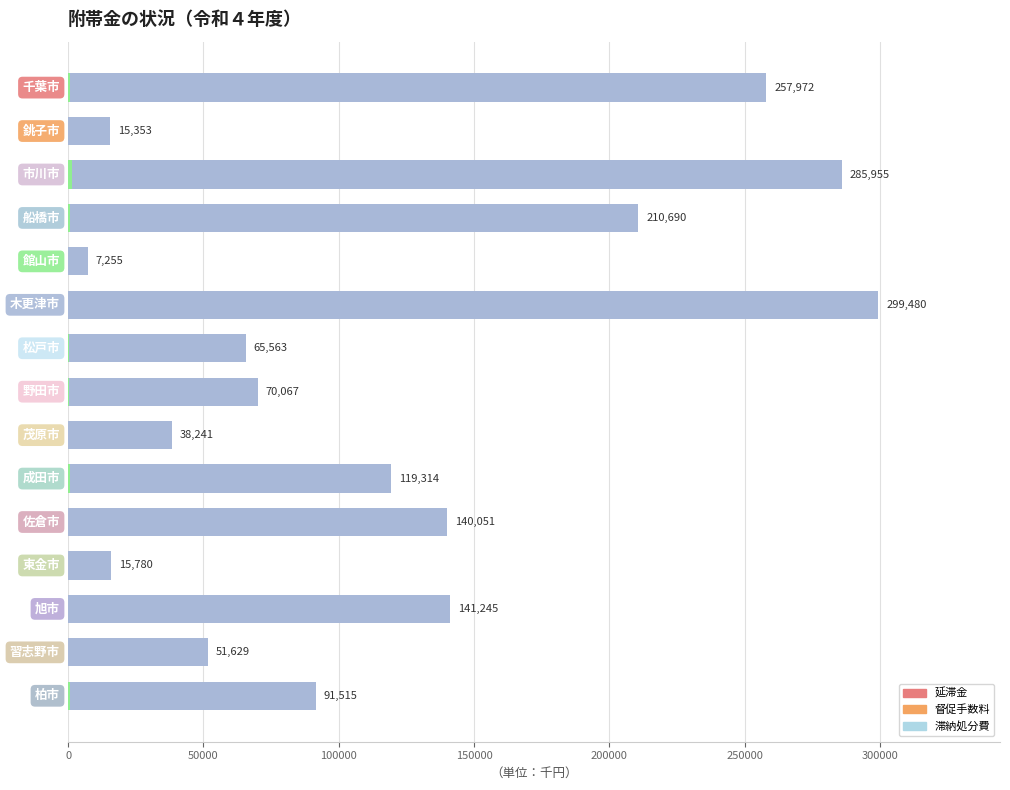

The 重加算金 series shows 0.9 at 11. True or false?

False